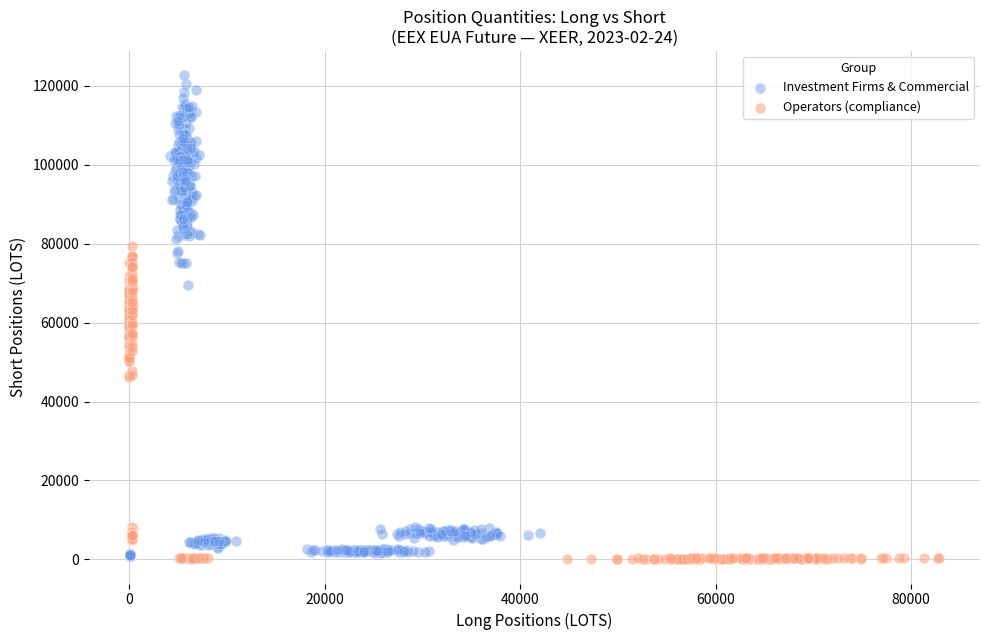

Which series contains the highest Y value?

Investment Firms & Commercial